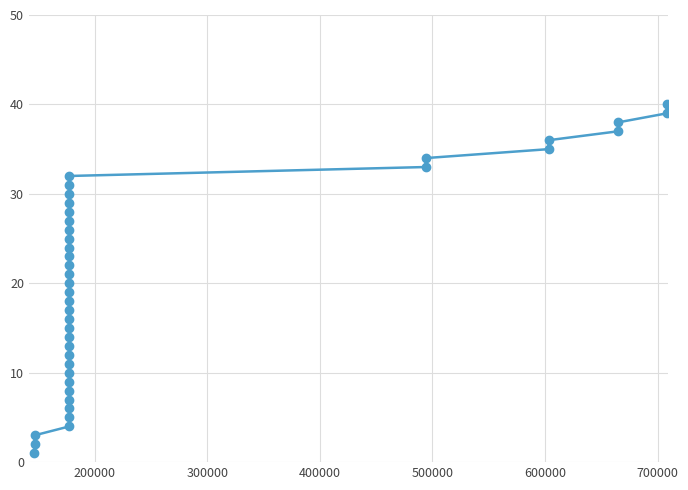

What is the average value?

20